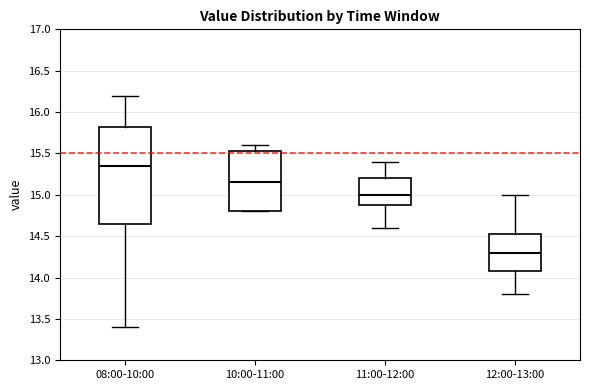

Which box has the lowest median line?

12:00-13:00